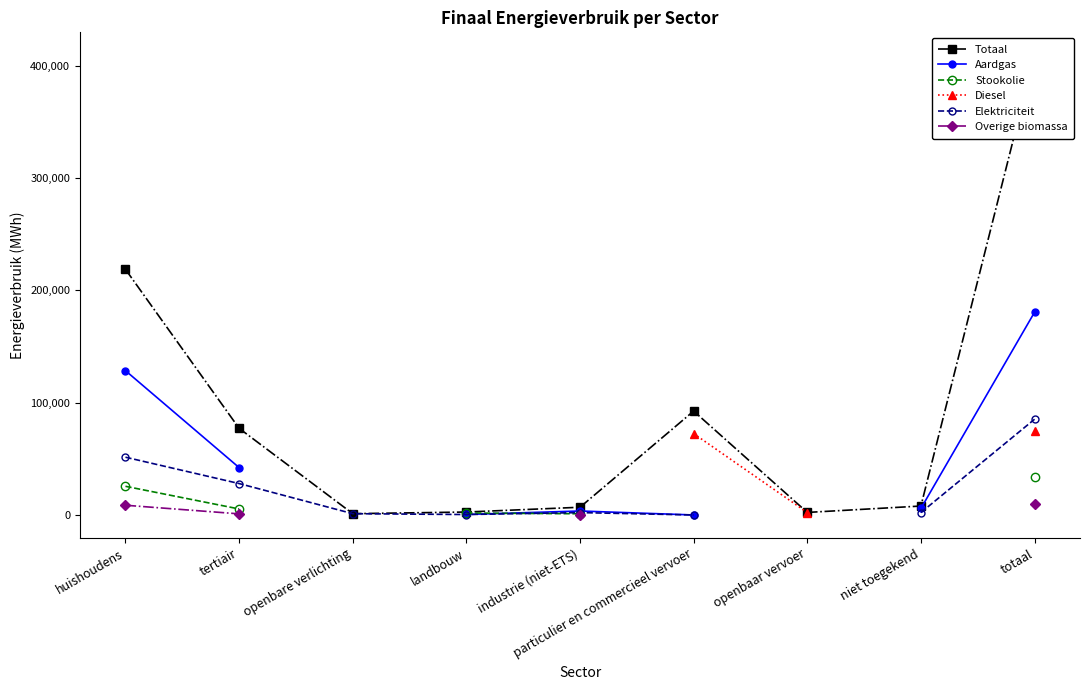

What is the spread (max minus min) of values at particulier en commercieel vervoer?

92558.5